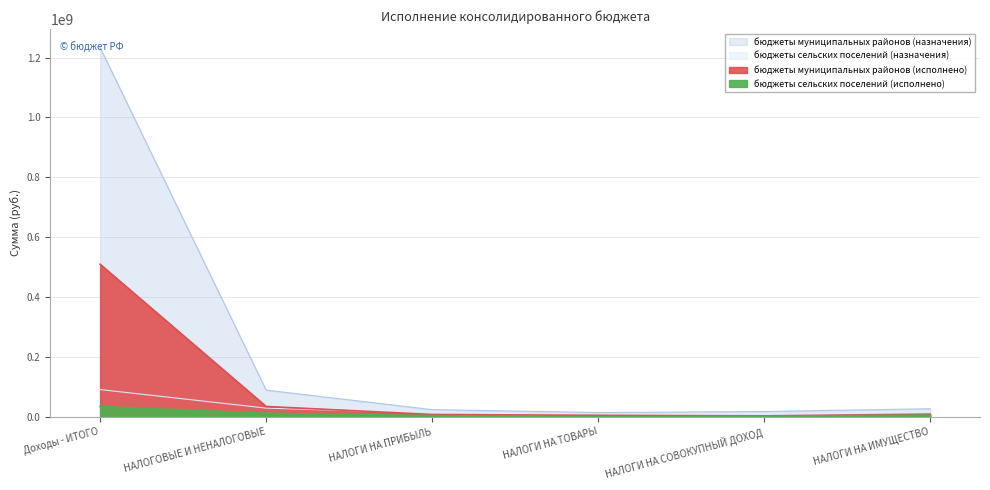

Reading left to right, list all the values displayed in this chart.

бюджеты муниципальных районов (назначения): 1233693714.9	89220000.0	24000000.0	14320000.0	17635500.0	27045250.0
бюджеты сельских поселений (назначения): 91109676.0	29121756.0	12091000.0	0.0	7135500.0	9545250.0
бюджеты муниципальных районов (исполнено): 509630847.7	34635341.6	7732730.0	4962979.2	3146313.2	8940568.9
бюджеты сельских поселений (исполнено): 34565315.9	11871112.2	4163777.6	0.0	2187715.5	5448605.8